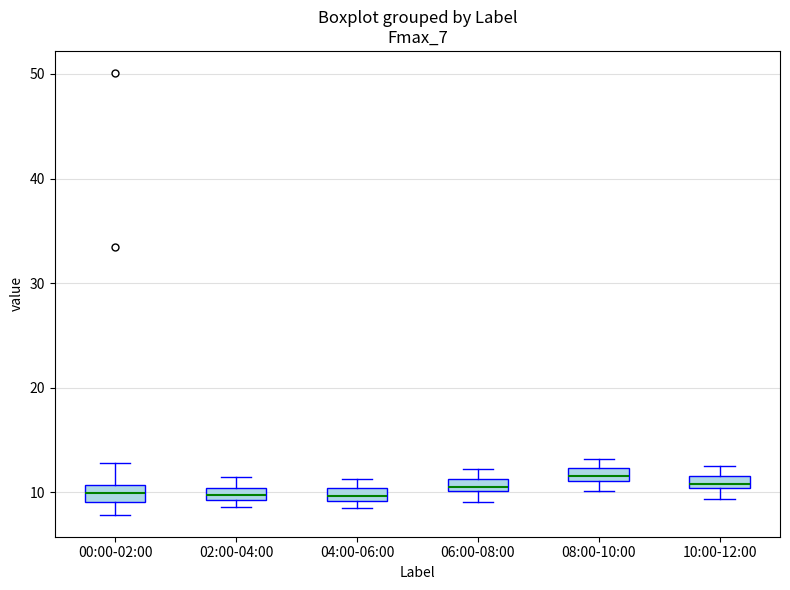

Where is the upper edge of the box for 08:00-10:00 on the y-axis? The values are not printed on the chart, so give them approximately, as read against the axis.

12